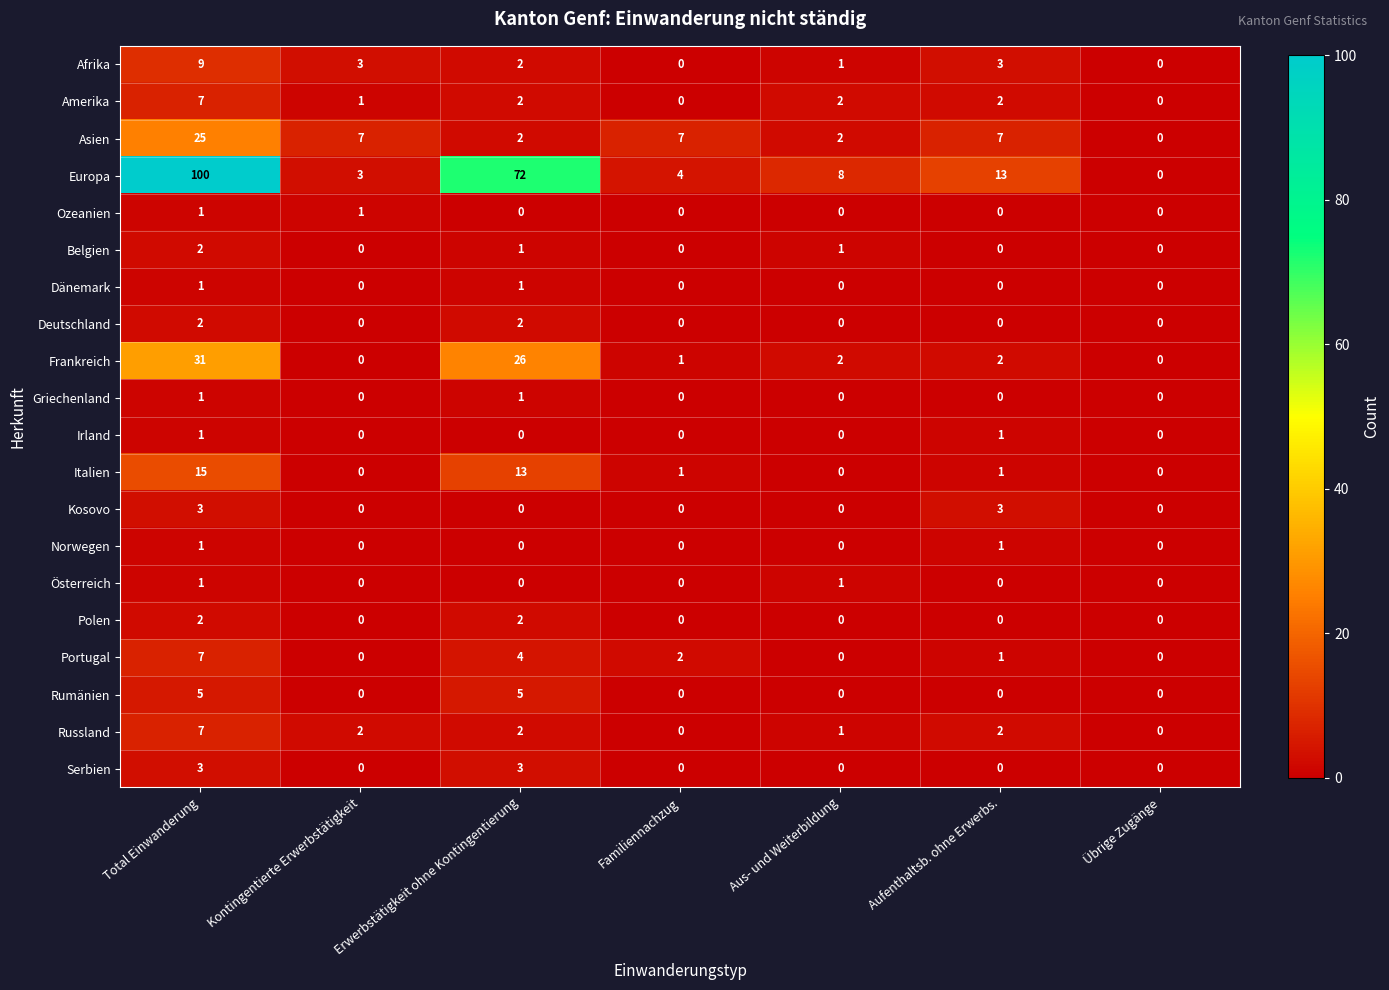

How many Kosovo values are between 0 and 3?

7